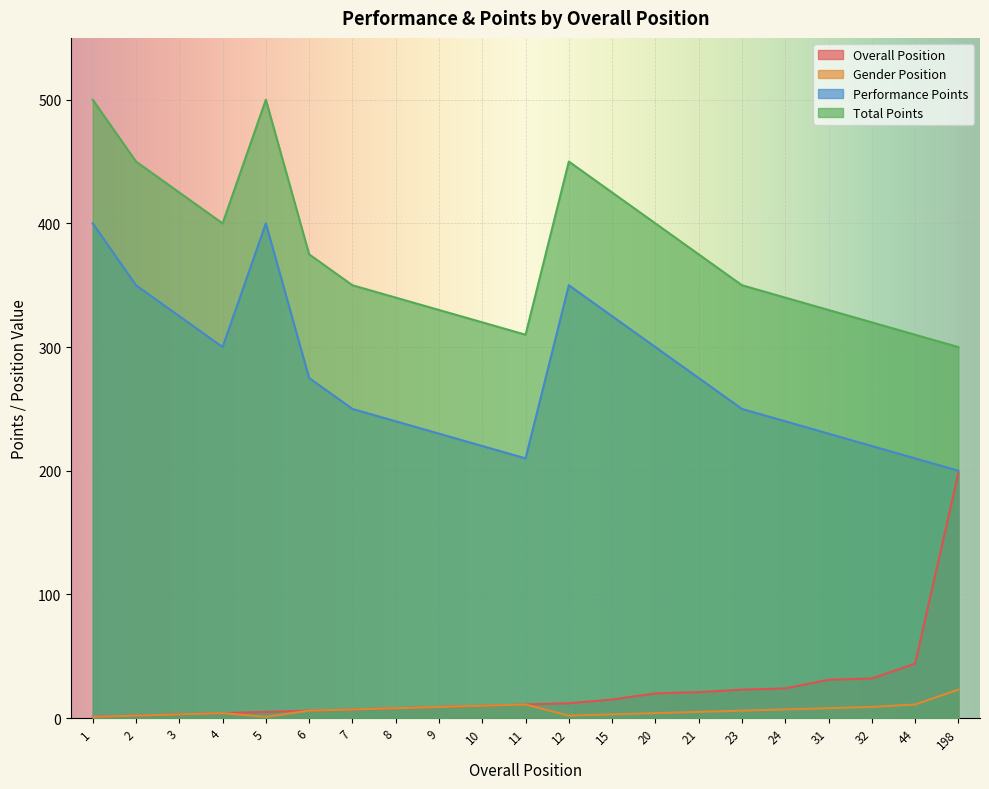

Rank the categories by Total Points value from highest to lowest.

1, 5, 2, 12, 3, 15, 4, 20, 6, 21, 7, 23, 8, 24, 9, 31, 10, 32, 11, 44, 198